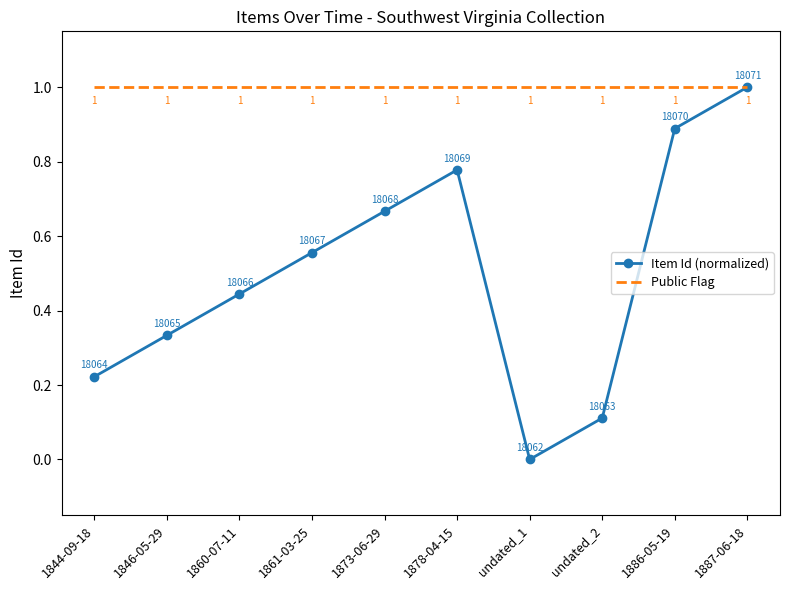

Which series has the widest spread of values?

Item Id (normalized)